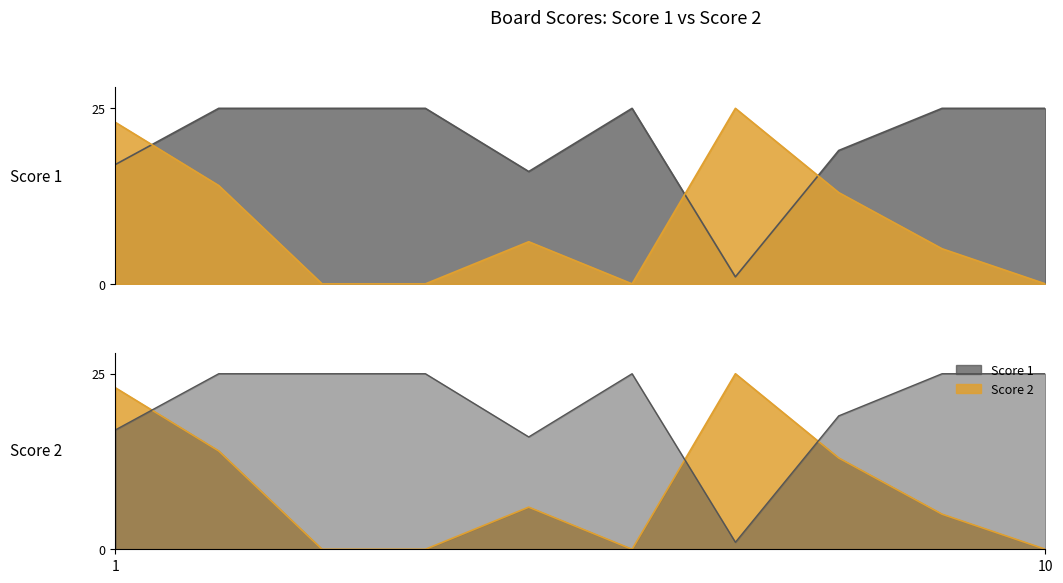

How many interior local peaks does the Score 2 series have?

2